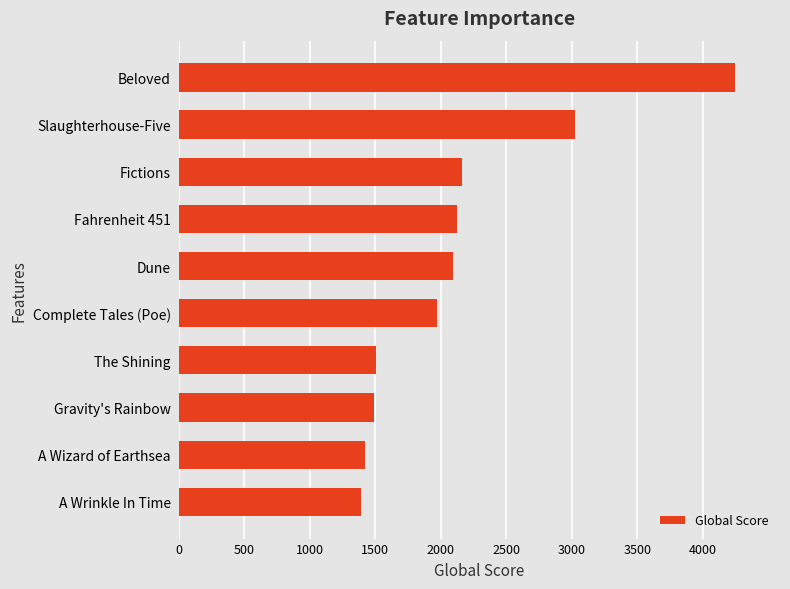

What is the maximum value shown in the chart?

4251